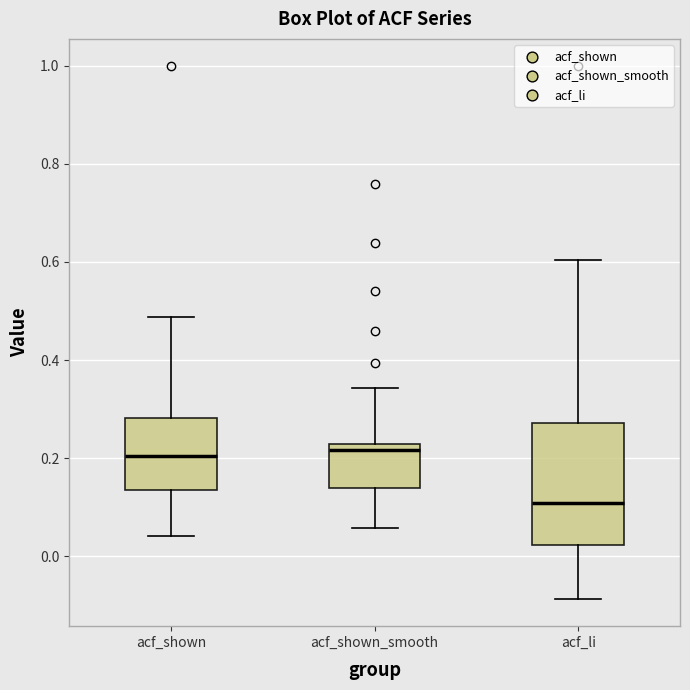

Which box's median line is the lowest?

acf_li